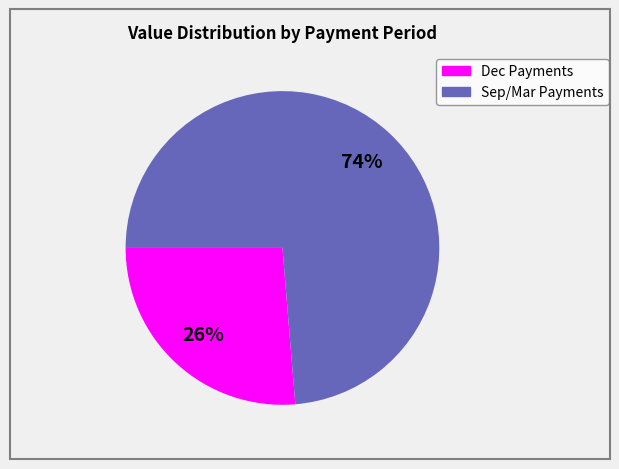

To the nearest percent, what is the average slice percentage?

50%